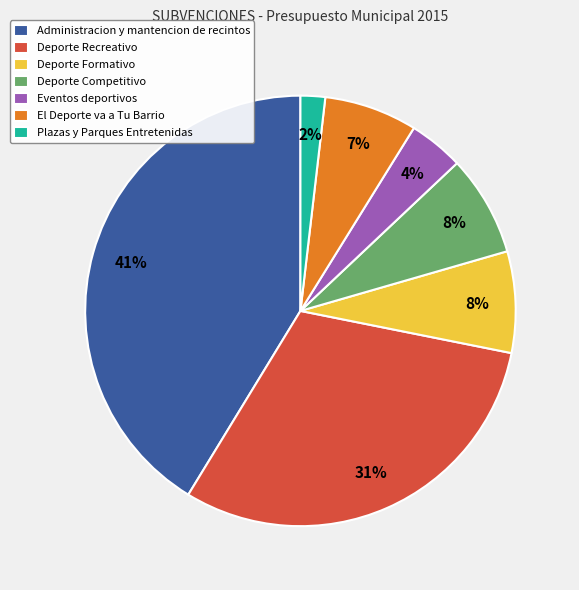

Combined, do Plazas y Parques Entretenidas and Deporte Recreativo account for over 50%?

No